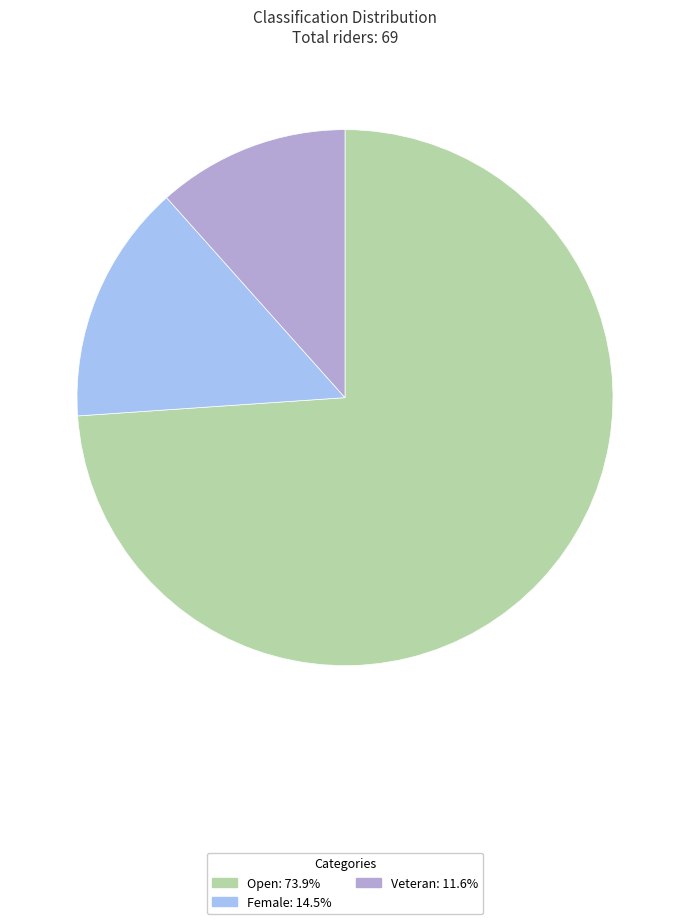

Which slice is the largest?

Open